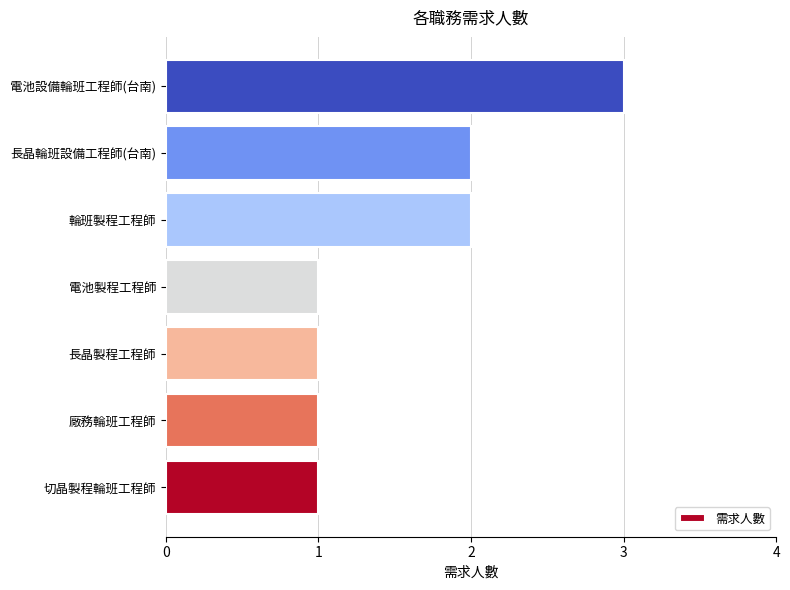

What is the minimum value shown in the chart?

1